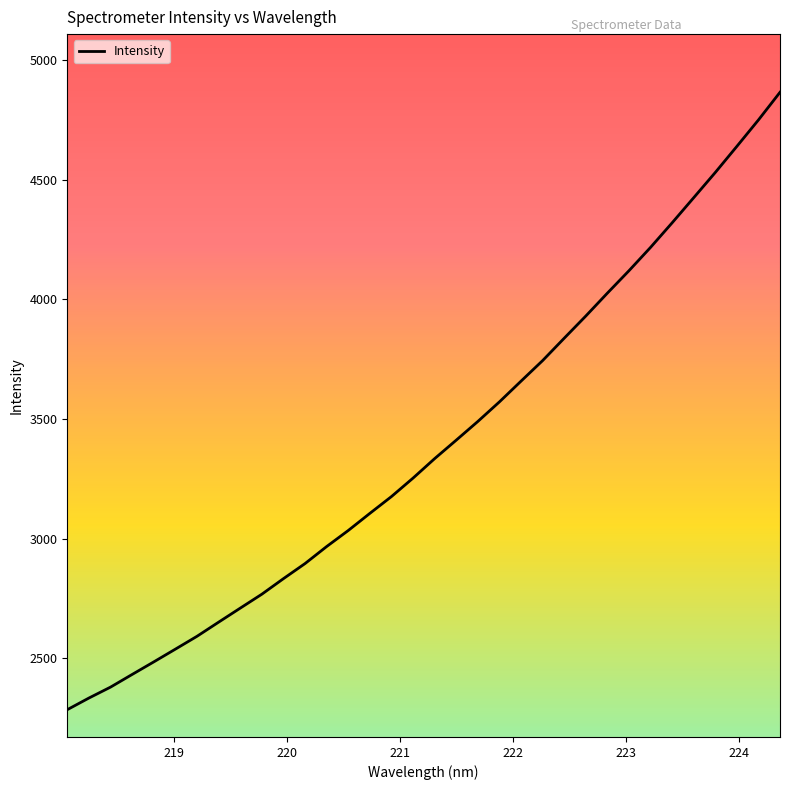

What is the greatest value displayed?

4866.9